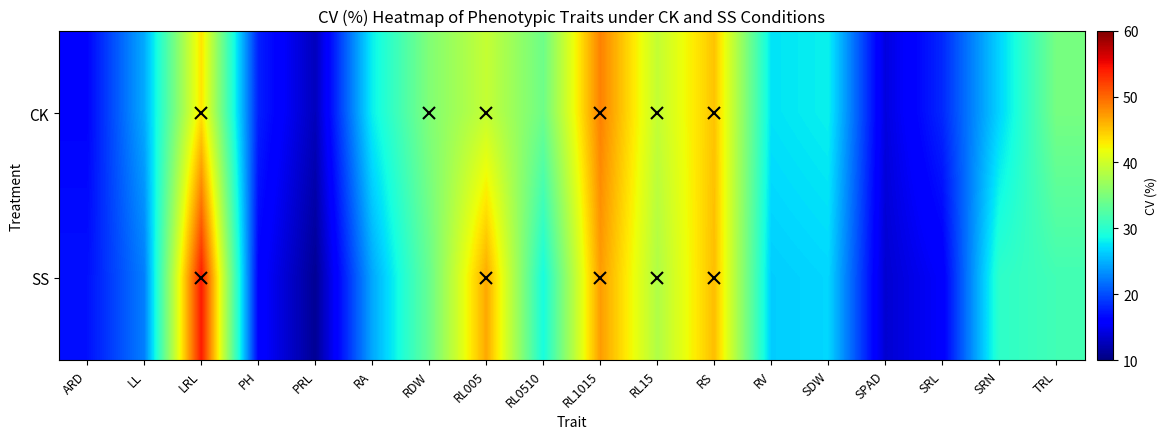

How many categories are shown in the chart?

18